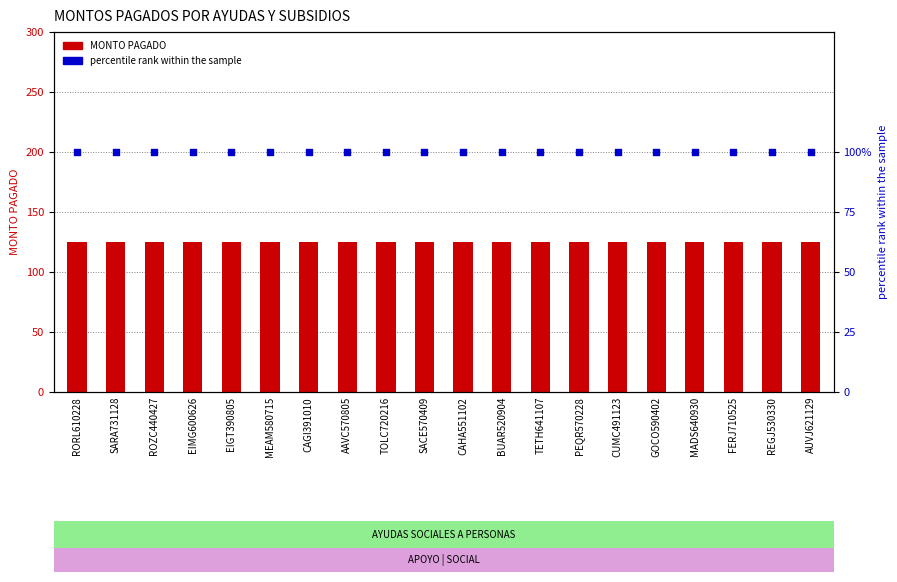

Which series has the largest total across all categories?

MONTO PAGADO